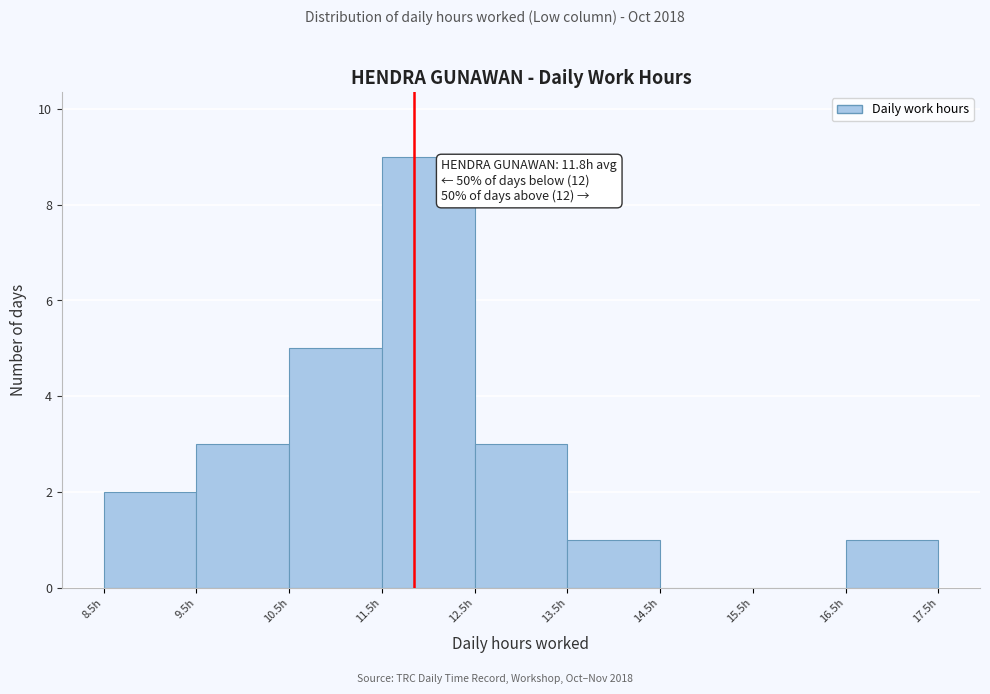

Over which range of the x-axis is the bar tallest?

11.5 to 12.5